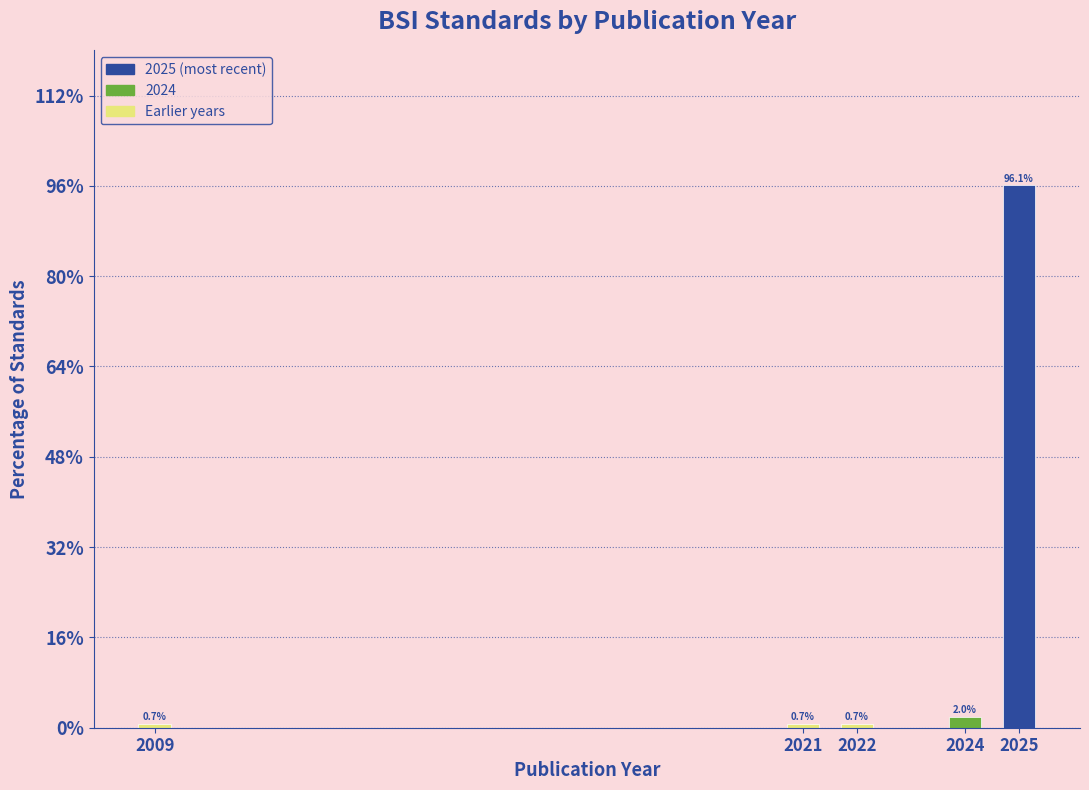

Reading left to right, transcribe all the data shown in this chart.

2009=0.7	2021=0.7	2022=0.7	2024=2.0	2025=96.1